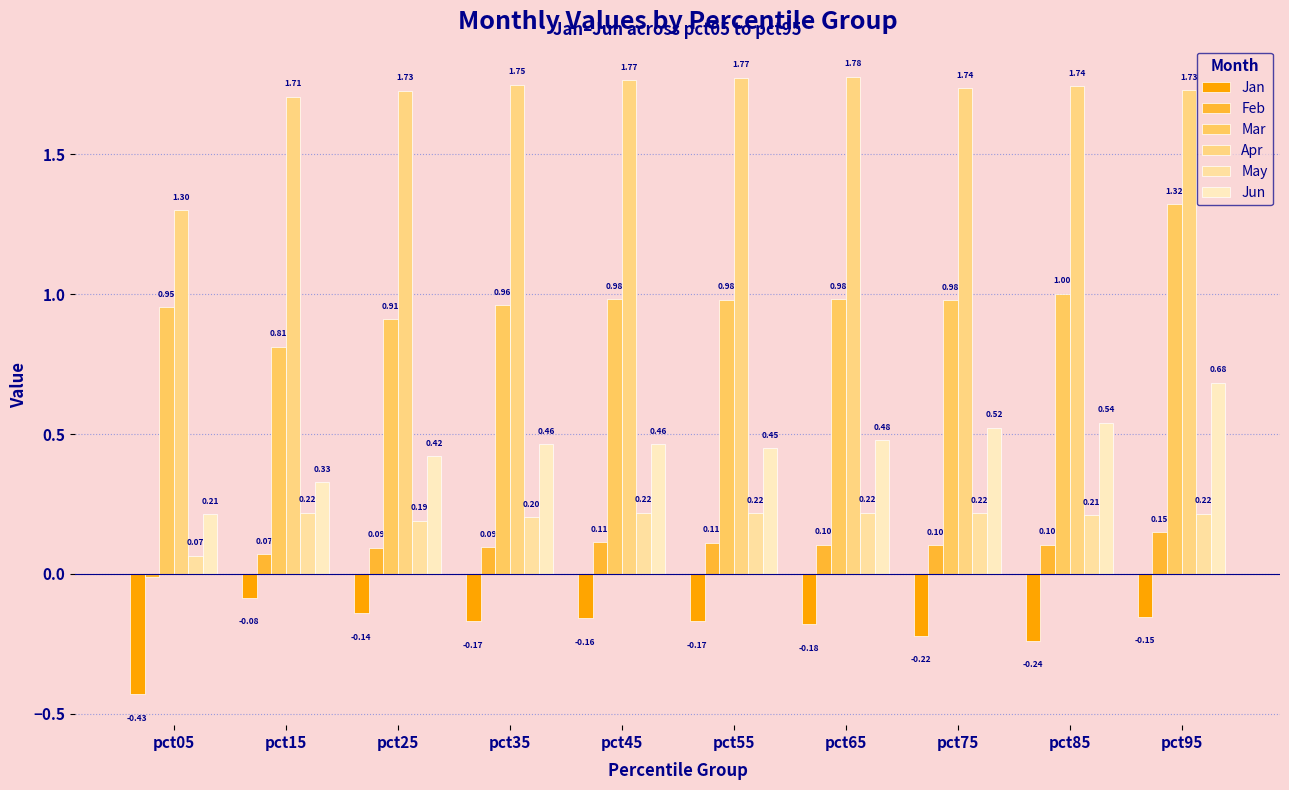

At which category is the sum across all series the highest?

pct95